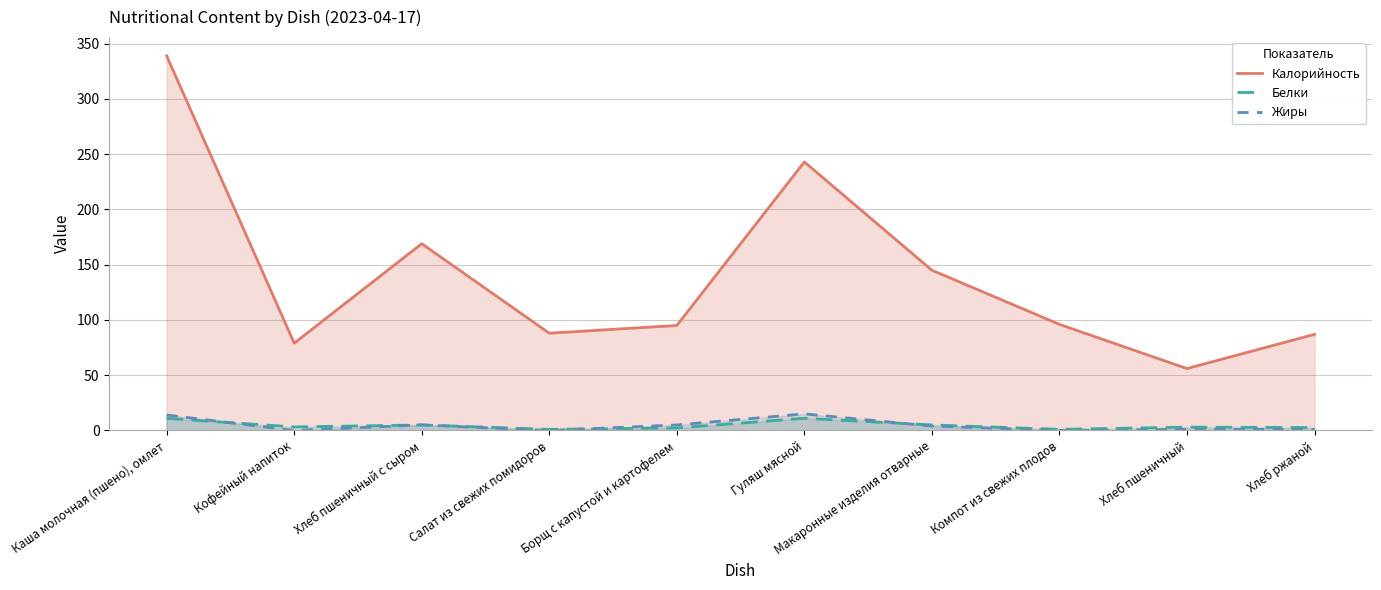

The Жиры series shows 0.0 at Кофейный напиток. True or false?

True